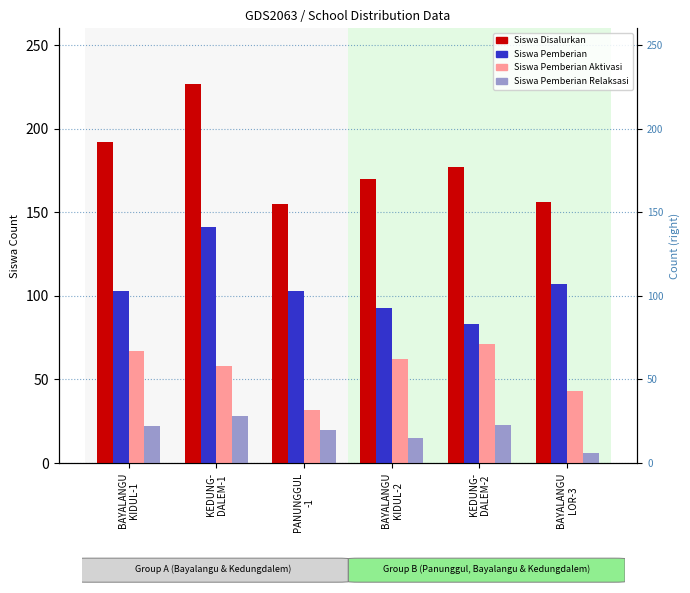

Does the chart contain any negative values?

No